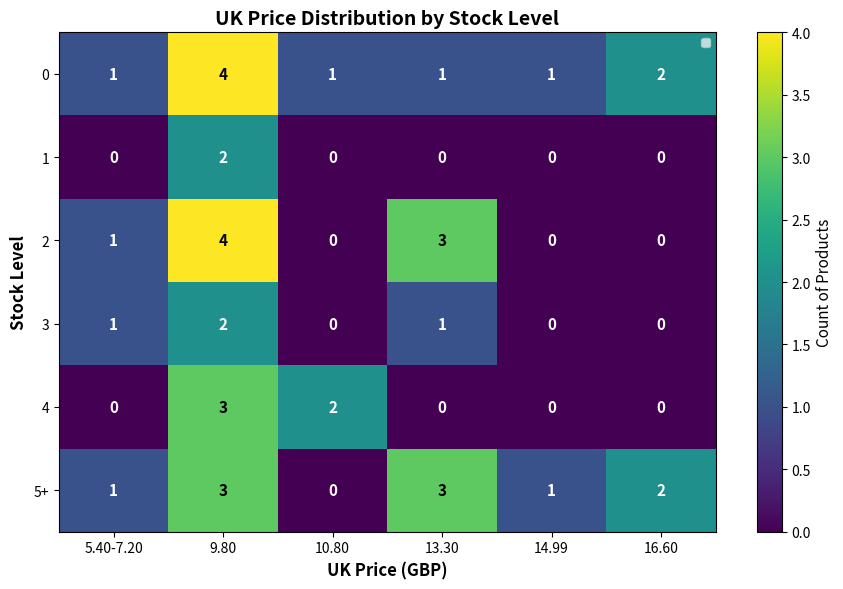

How many values in 5+ are above zero?

5